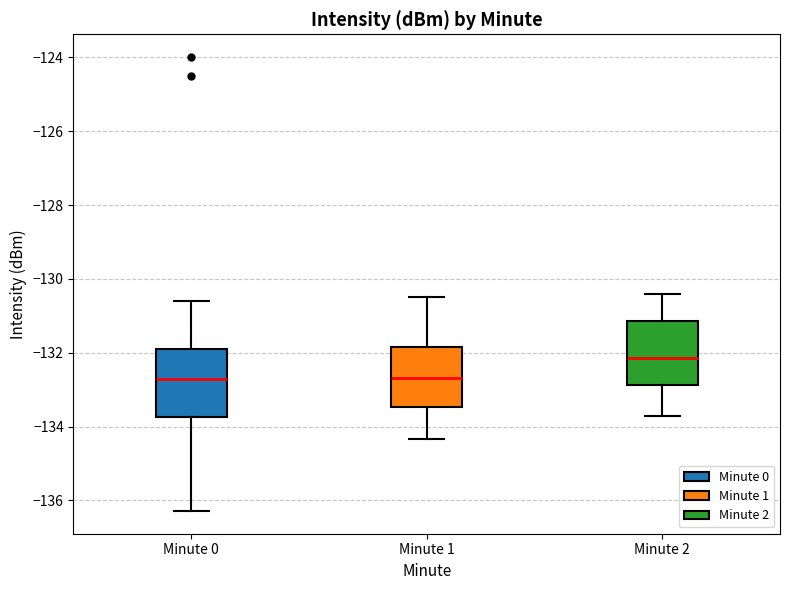

Reading left to right, read every box against the y-axis: the position of its median line, the range the box covers, and the ends of its whiskers. The values are not printed on the chart, so give them approximately, as read against the axis.

Minute 0: median -132.8, box -133.8 to -132.0, whiskers -136.2 to -130.6
Minute 1: median -132.6, box -133.4 to -131.8, whiskers -134.4 to -130.4
Minute 2: median -132.2, box -132.8 to -131.2, whiskers -133.6 to -130.4